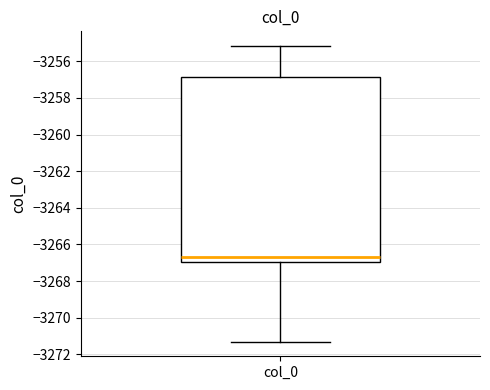

Transcribe this box plot: give where the median line is, the range the box spans, and where the two whiskers end, as read against the y-axis. The values are not printed on the chart, so give them approximately, as read against the axis.

median -3266.6, box -3267.0 to -3256.8, whiskers -3271.2 to -3255.2